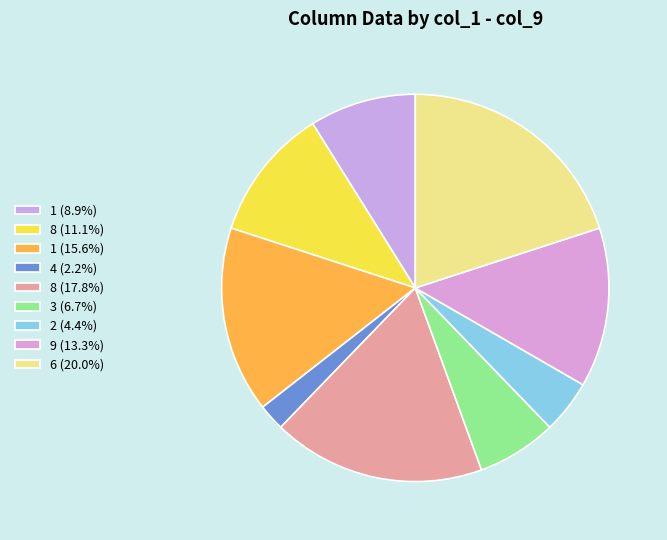

Count the number of slices in the pie.

9